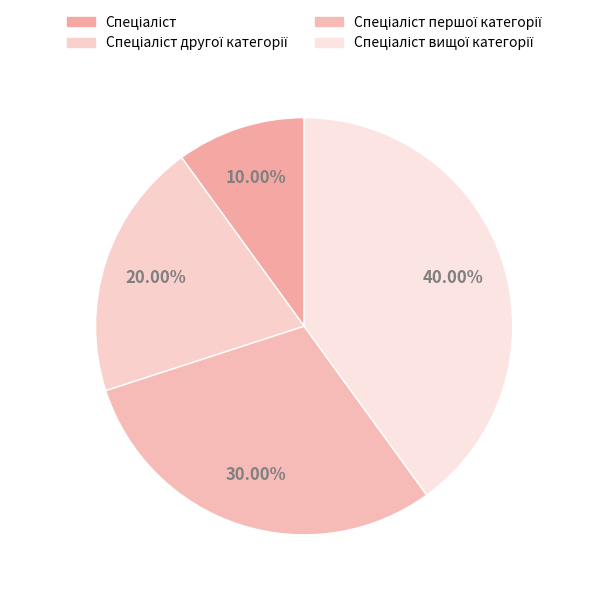

How many slices are in this pie chart?

4